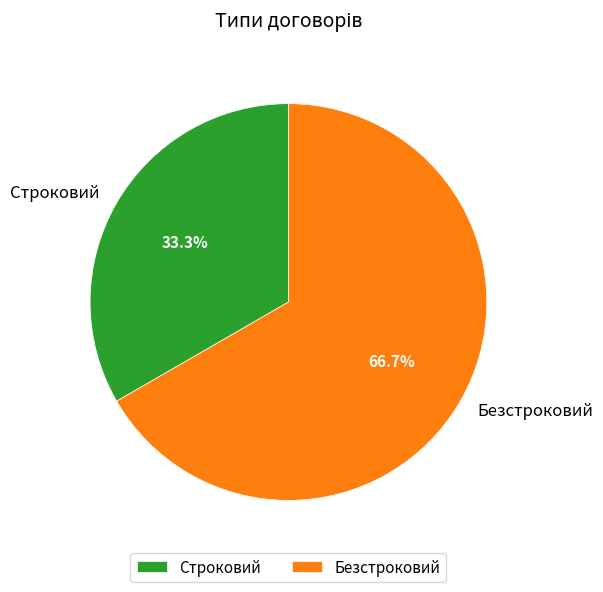

To the nearest percent, what is the combined percentage of Строковий and Безстроковий?

100%